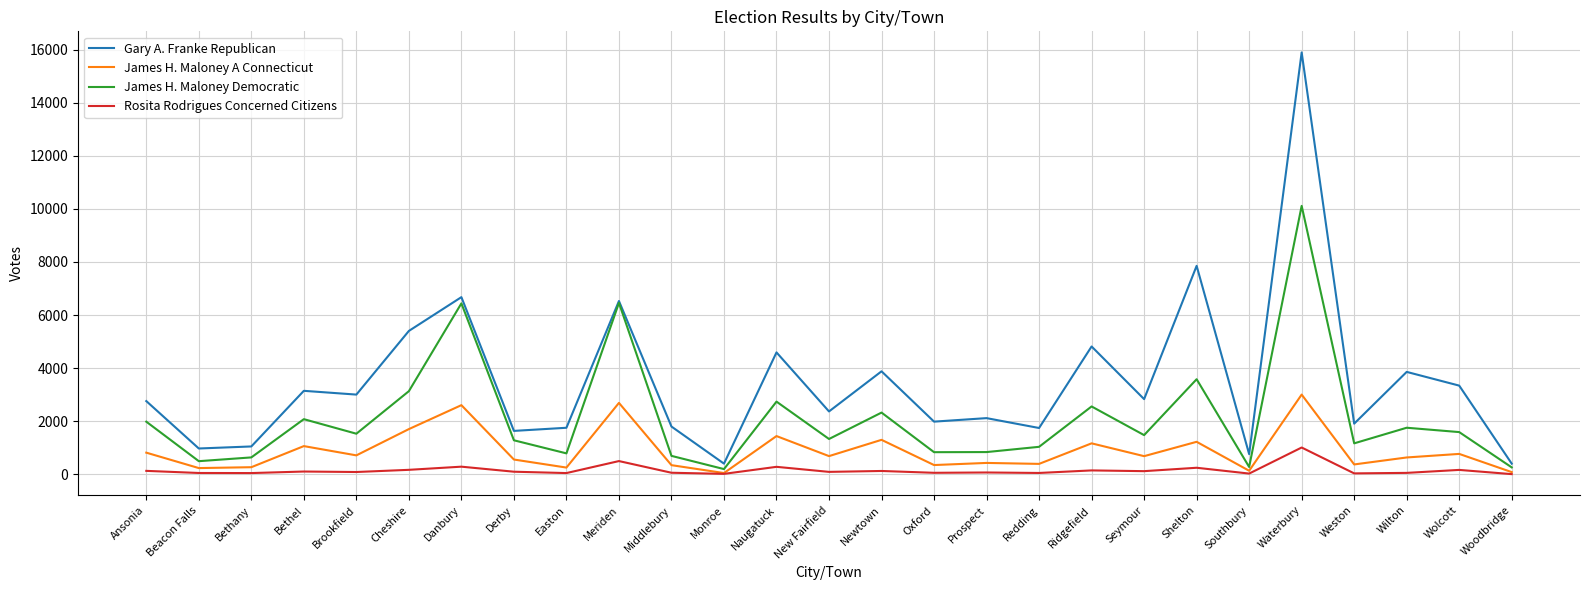

Where does the James H. Maloney A Connecticut series first go above 683?

Ansonia